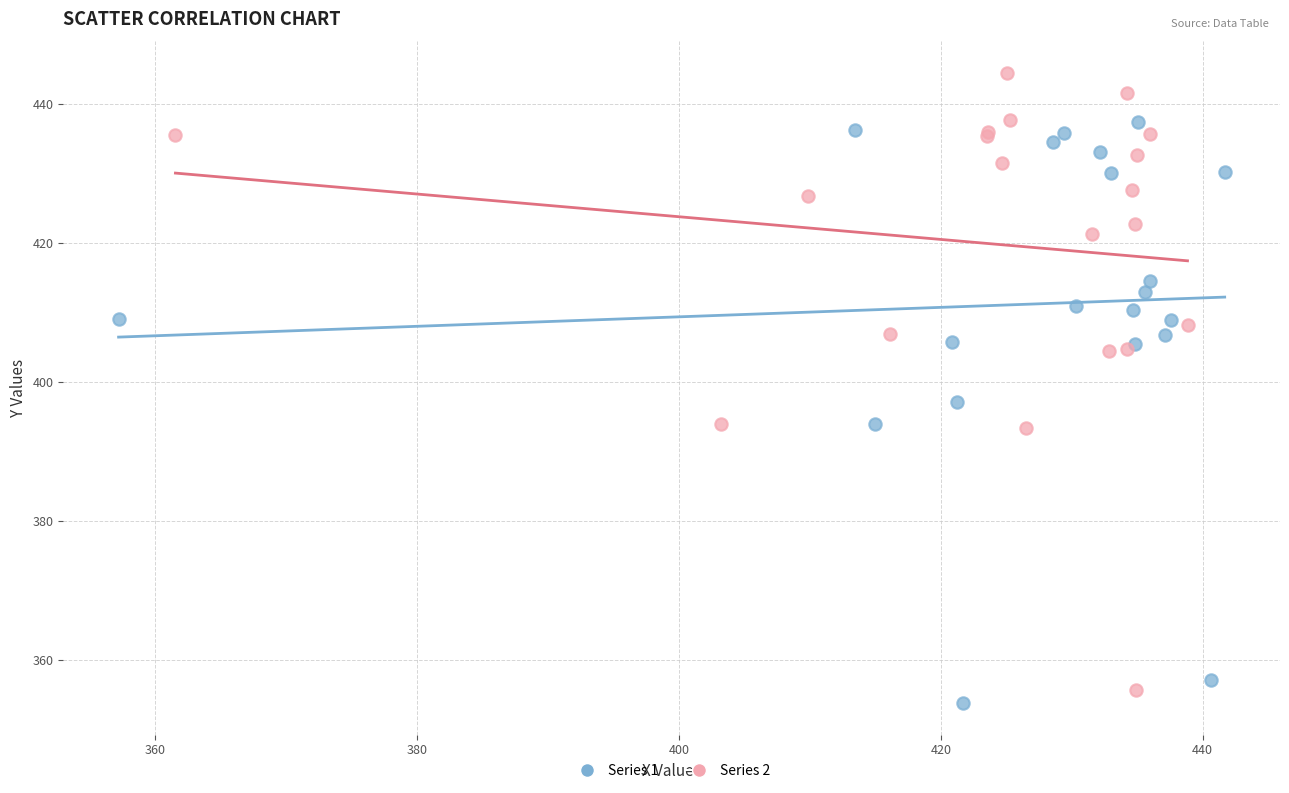

Which series reaches the maximum Y coordinate?

Series 2